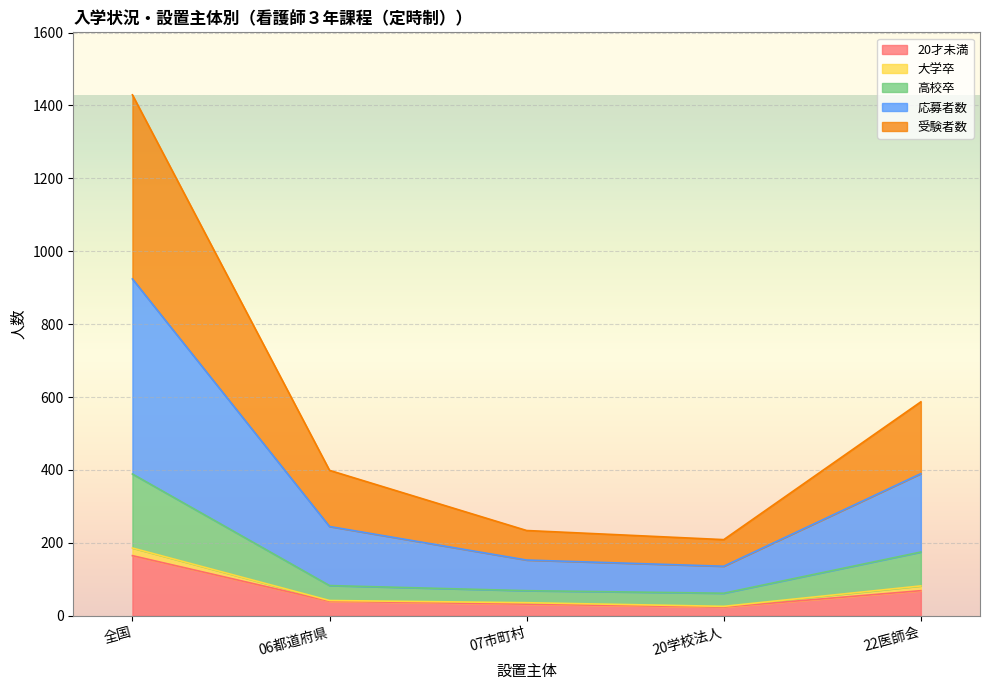

The value of 20才未満 at 22医師会 is 15. True or false?

False